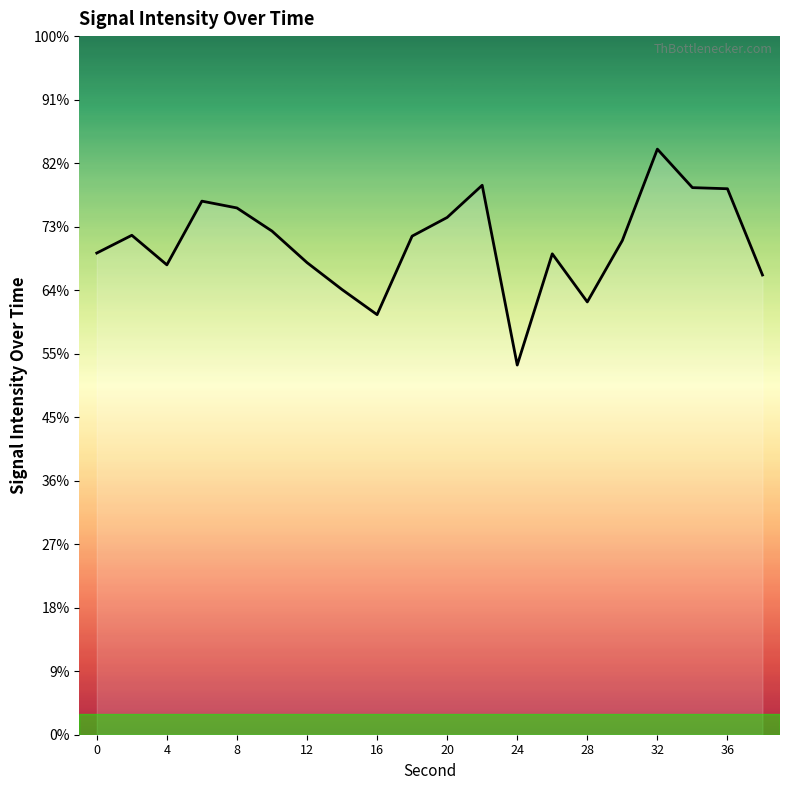

How many categories are shown in the chart?

20